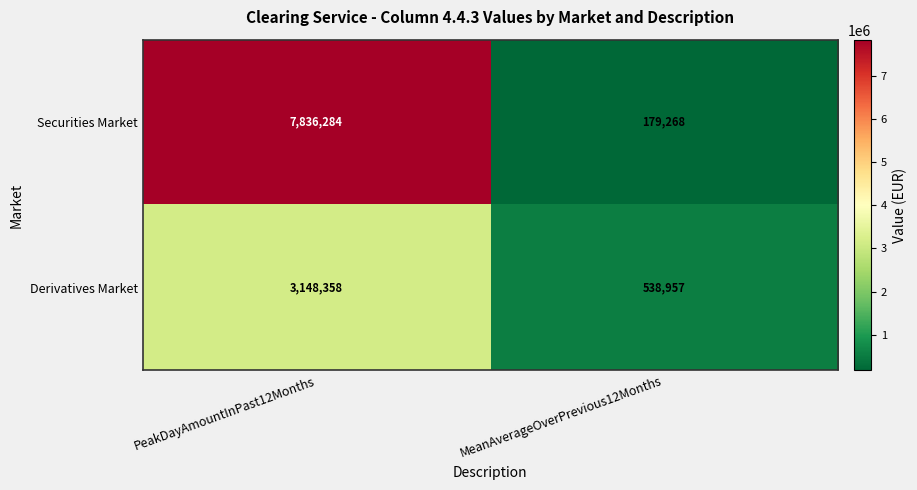

Reading left to right, extract all data points from this chart.

Securities Market: PeakDayAmountInPast12Months=7836284	MeanAverageOverPrevious12Months=179268
Derivatives Market: PeakDayAmountInPast12Months=3148358	MeanAverageOverPrevious12Months=538957